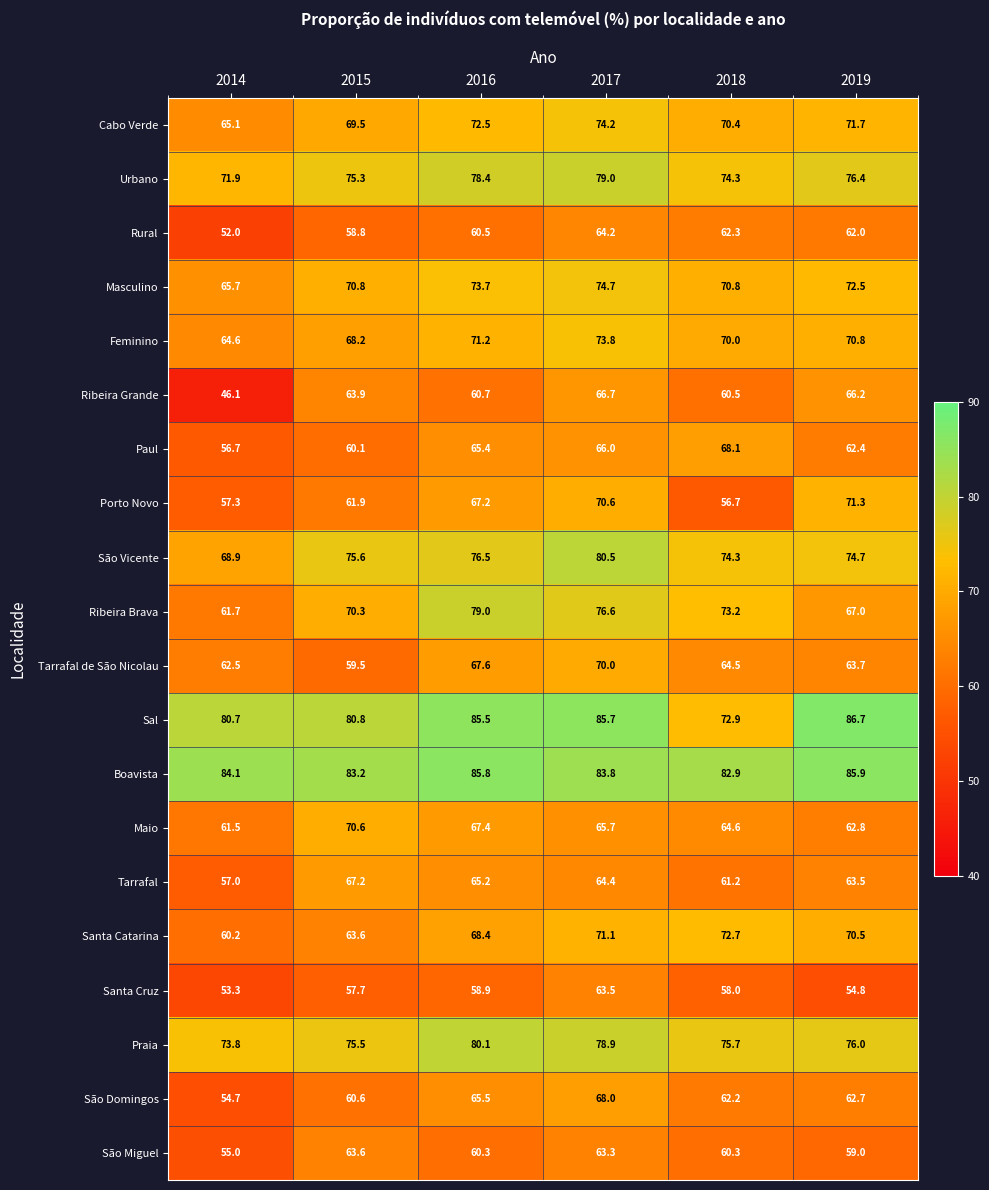

Which series changed the most between 2015 and 2016?

Ribeira Brava